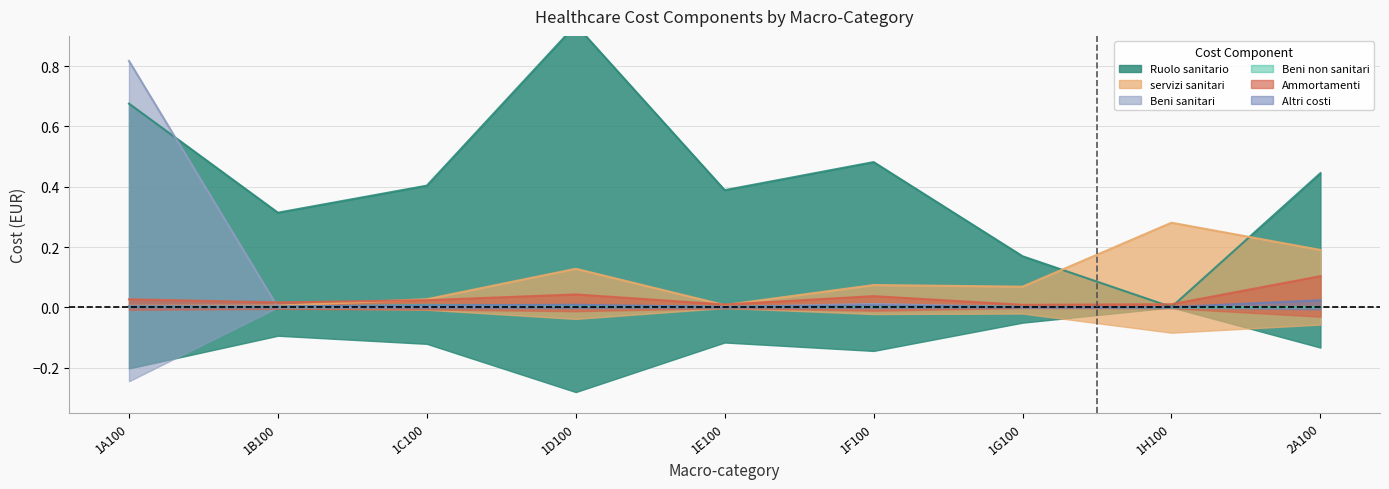

What position from the right is 1A100?

9